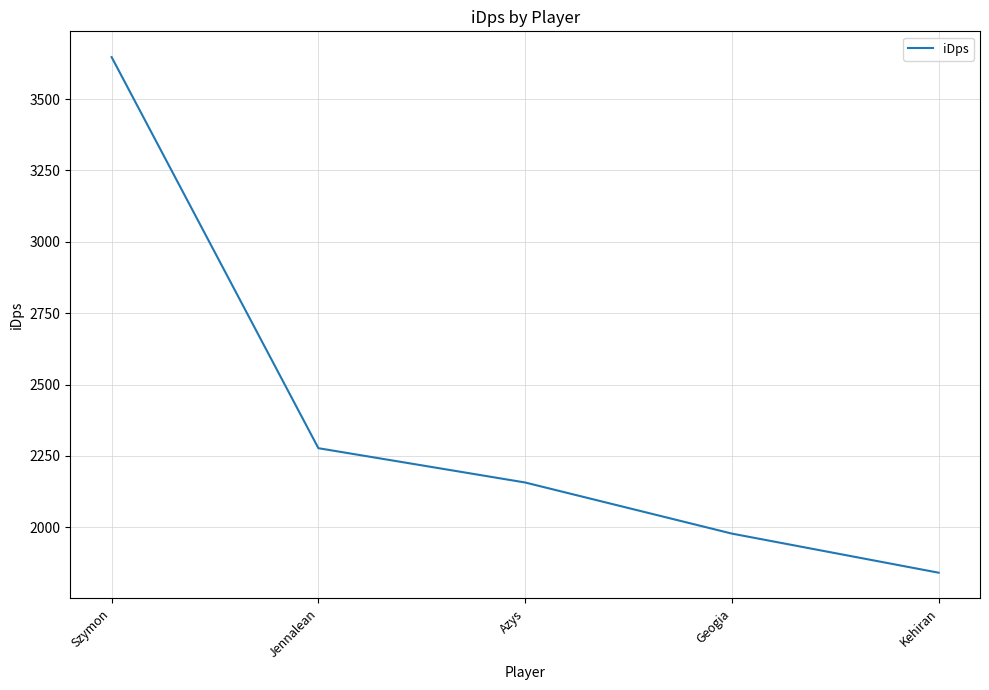

Which has a higher value, Geogia or Jennalean?

Jennalean